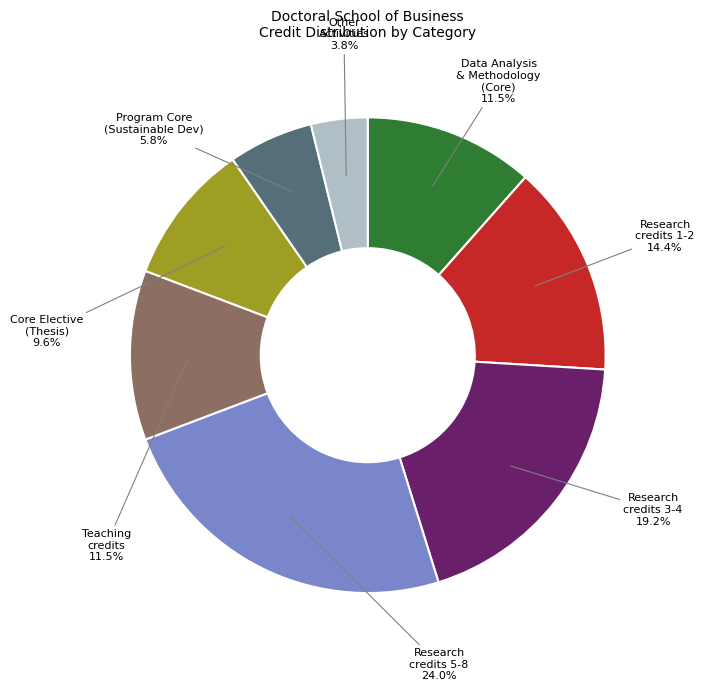

How many slices are in this pie chart?

8